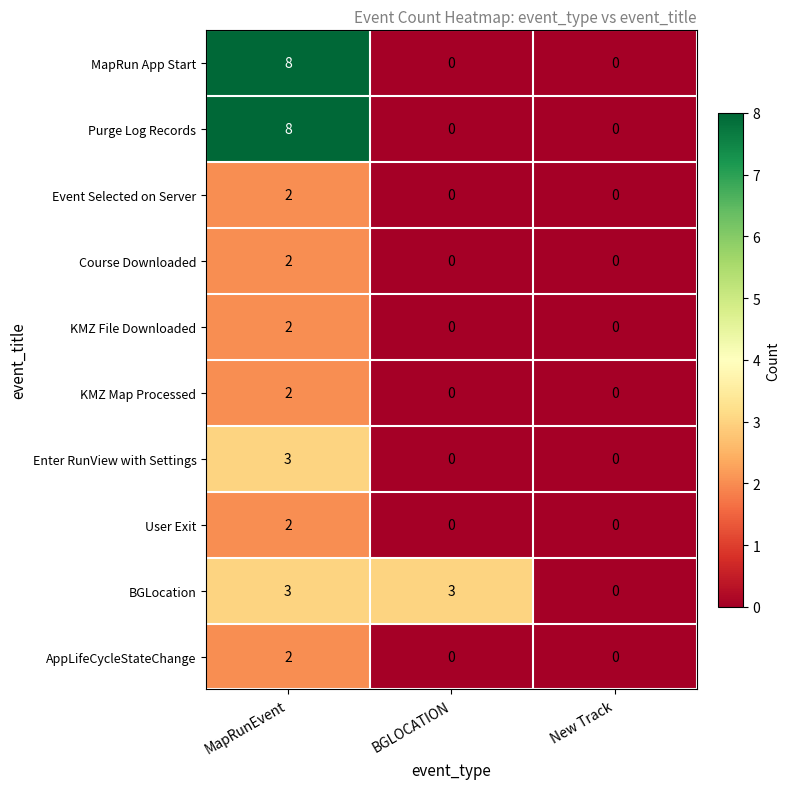

Count the number of data series in this chart.

10